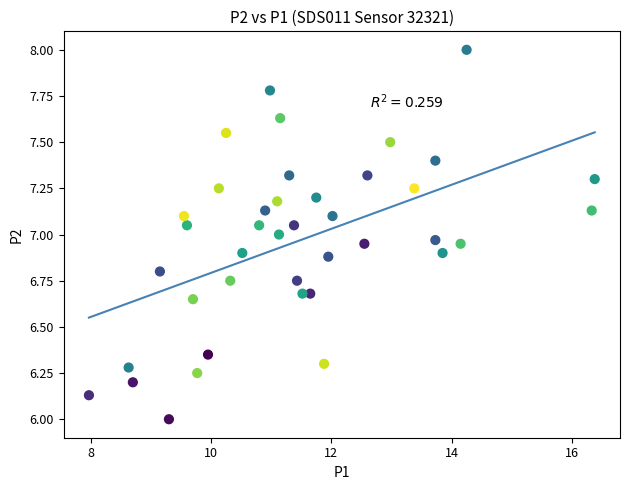

What is the range of X values (max minus min)?

8.4